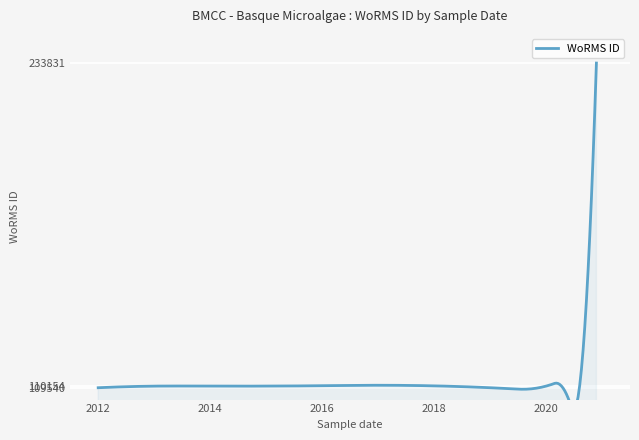

At which category does the data reach its first local valley?

2019-09-26